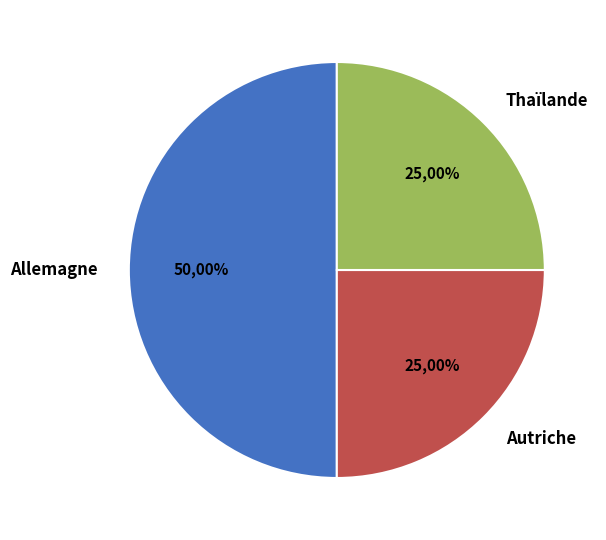

Is it true that Allemagne is 50% of the pie?

True